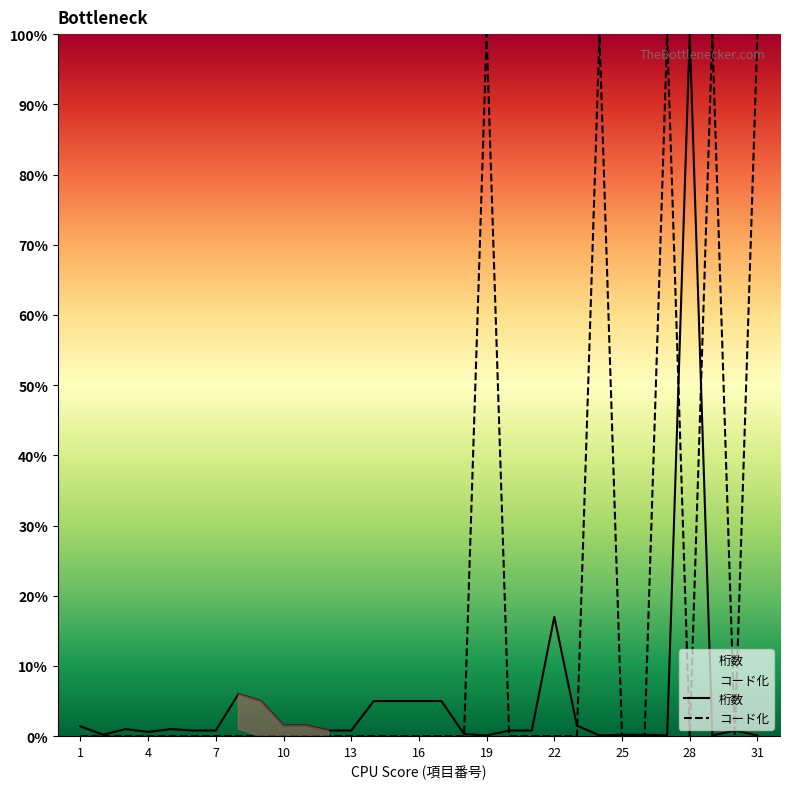

What is the maximum value shown in the chart?

100.0